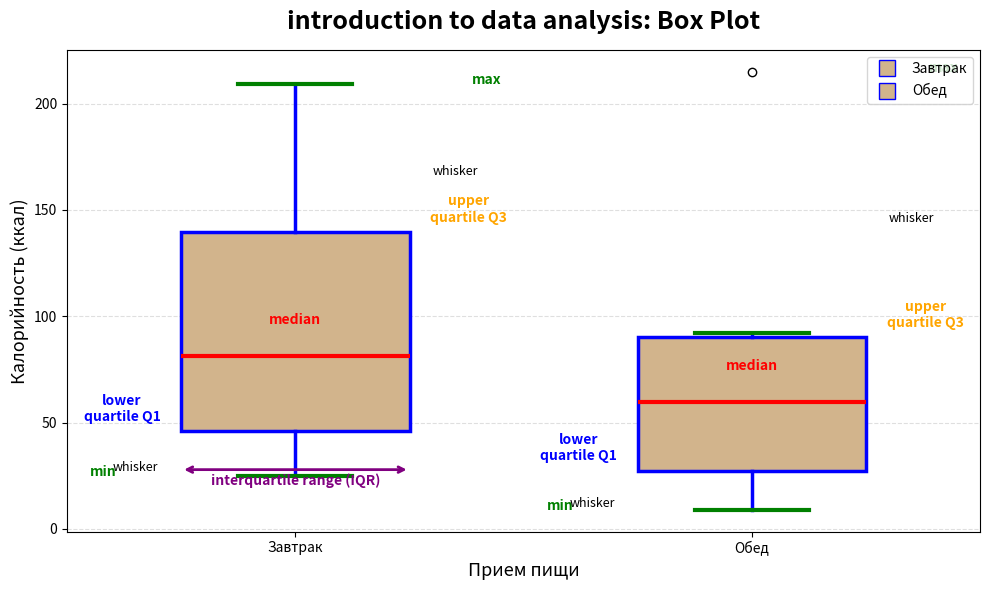

Reading left to right, read every box against the y-axis: the position of its median line, the range the box covers, and the ends of its whiskers. The values are not printed on the chart, so give them approximately, as read against the axis.

Завтрак: median 80, box 45 to 140, whiskers 25 to 210
Обед: median 60, box 25 to 90, whiskers 10 to 90 (just above the box's upper edge)